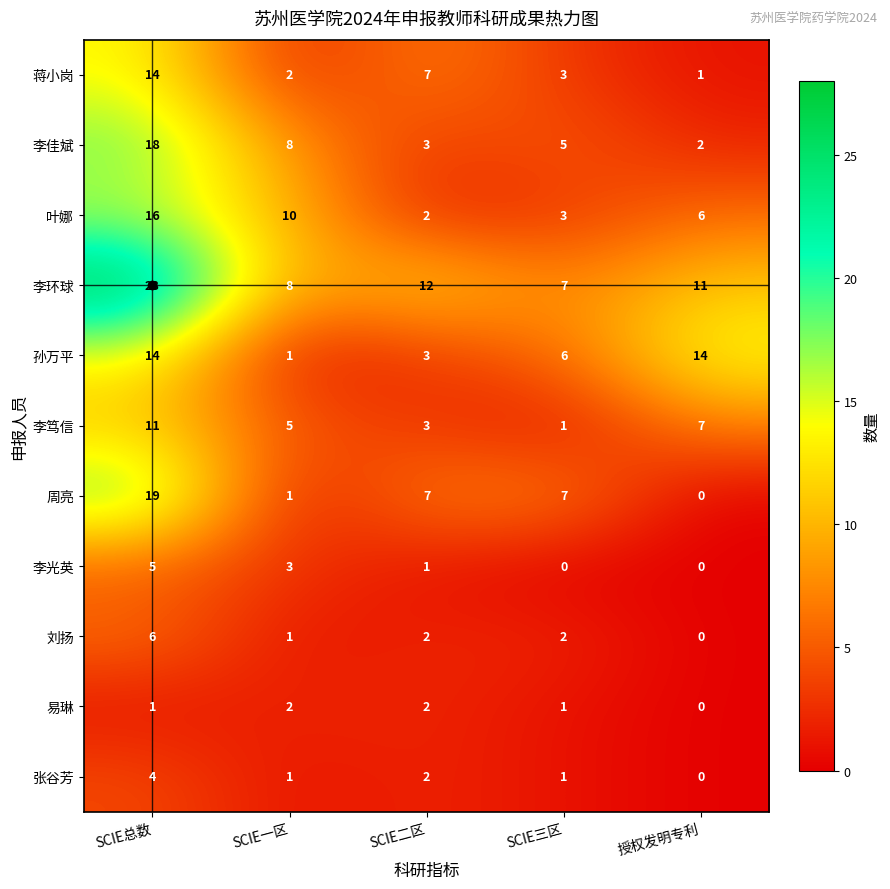

What is the difference between the 孙万平 values at SCIE二区 and SCIE总数?

11